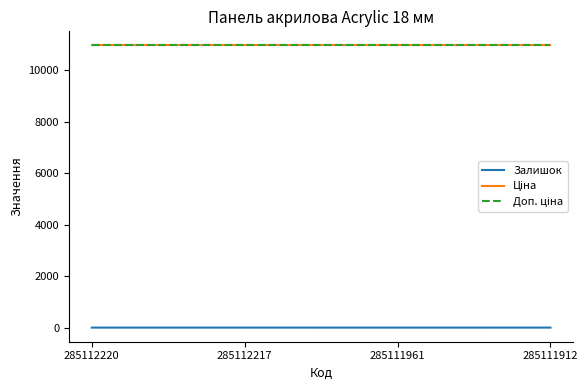

What is the spread (max minus min) of values at 285112217?

10934.0